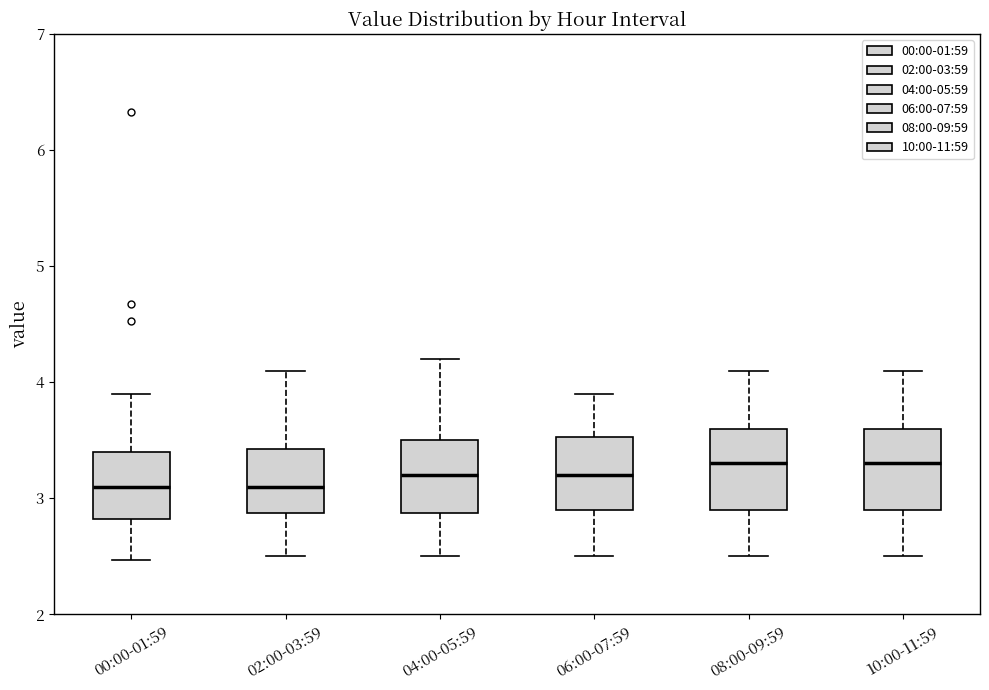

Reading left to right, read every box against the y-axis: the position of its median line, the range the box covers, and the ends of its whiskers. The values are not printed on the chart, so give them approximately, as read against the axis.

00:00-01:59: median 3.1, box 2.8 to 3.4, whiskers 2.5 to 3.9
02:00-03:59: median 3.1, box 2.9 to 3.4, whiskers 2.5 to 4.1
04:00-05:59: median 3.2, box 2.9 to 3.5, whiskers 2.5 to 4.2
06:00-07:59: median 3.2, box 2.9 to 3.5, whiskers 2.5 to 3.9
08:00-09:59: median 3.3, box 2.9 to 3.6, whiskers 2.5 to 4.1
10:00-11:59: median 3.3, box 2.9 to 3.6, whiskers 2.5 to 4.1